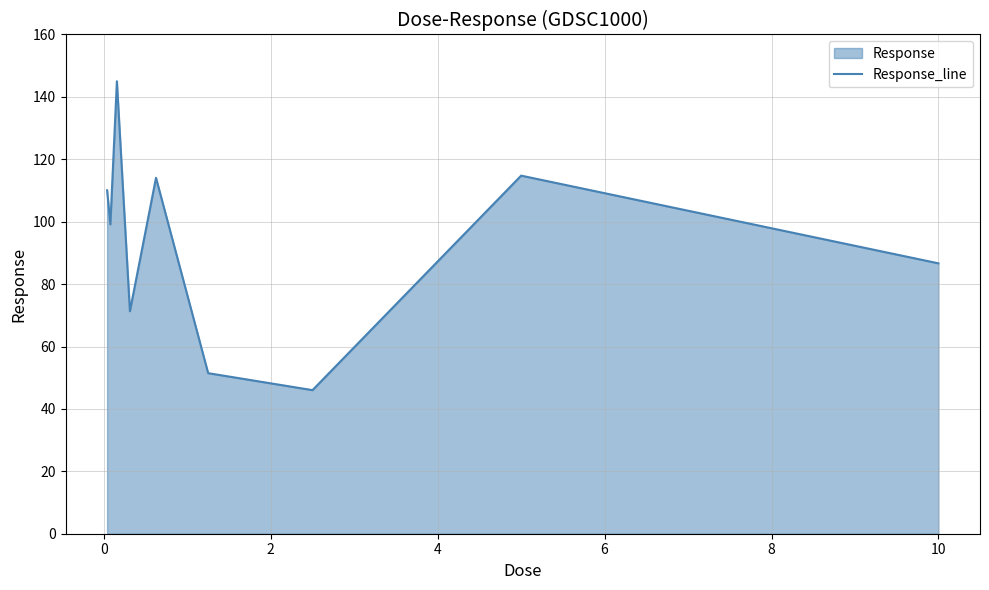

What is the greatest value displayed?

145.0